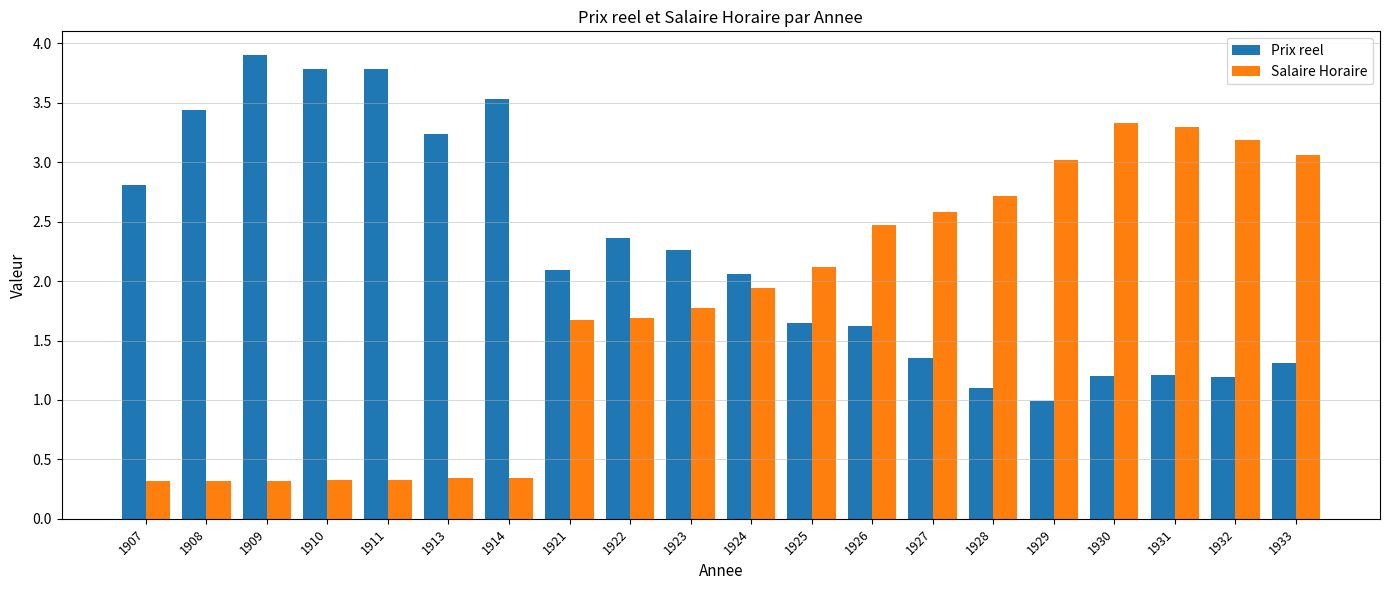

What is the sum of all Salaire Horaire values?

35.2